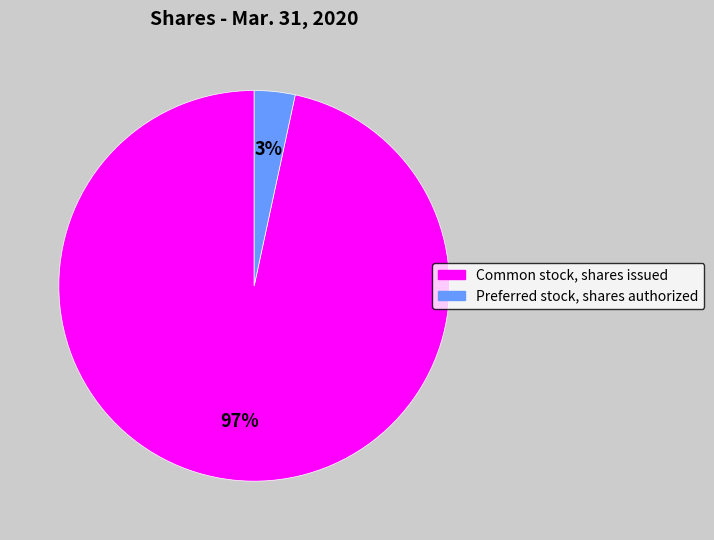

Combined, do Common stock, shares issued and Preferred stock, shares authorized account for over 50%?

Yes